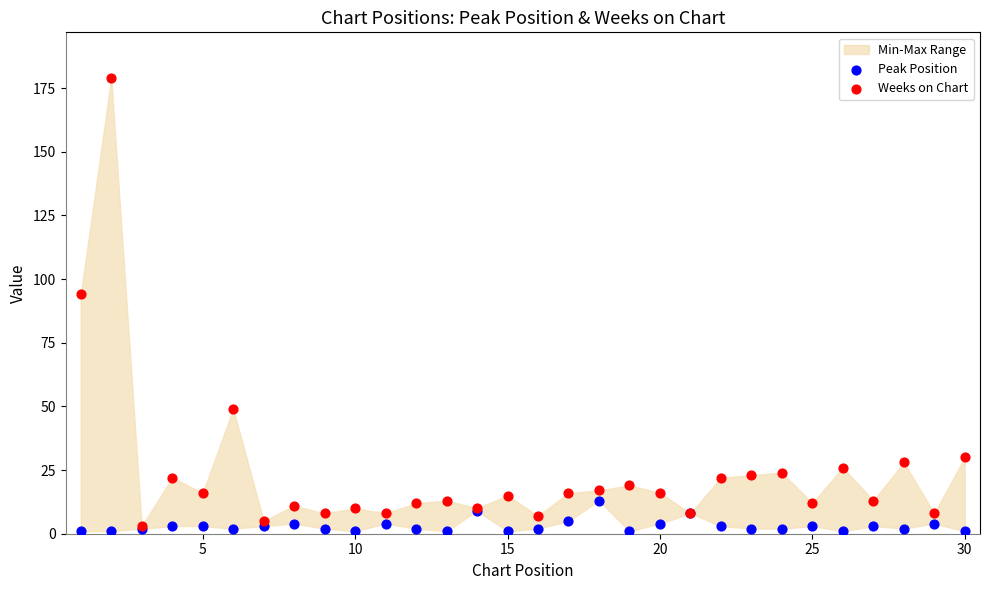

In the Weeks on Chart series, what Y value is closest to 91?

94